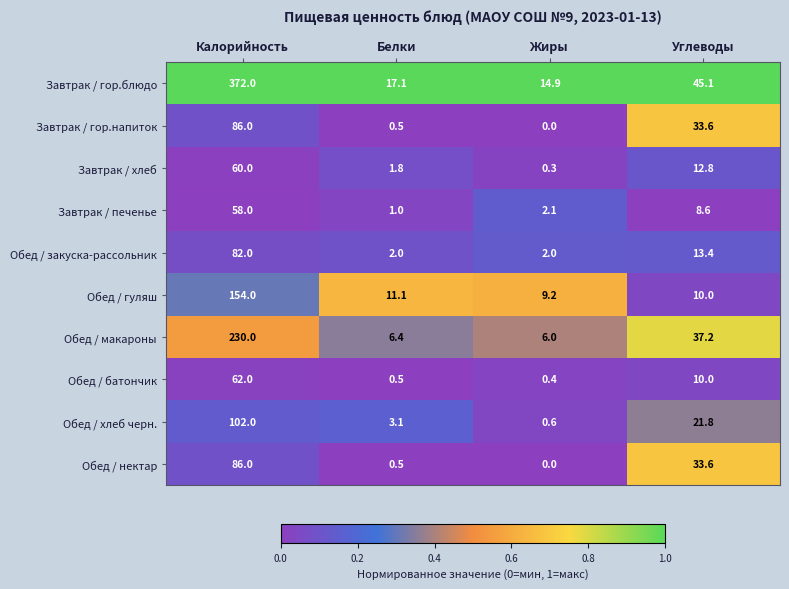

The value of Обед / хлеб черн. at Углеводы is 37.6. True or false?

False